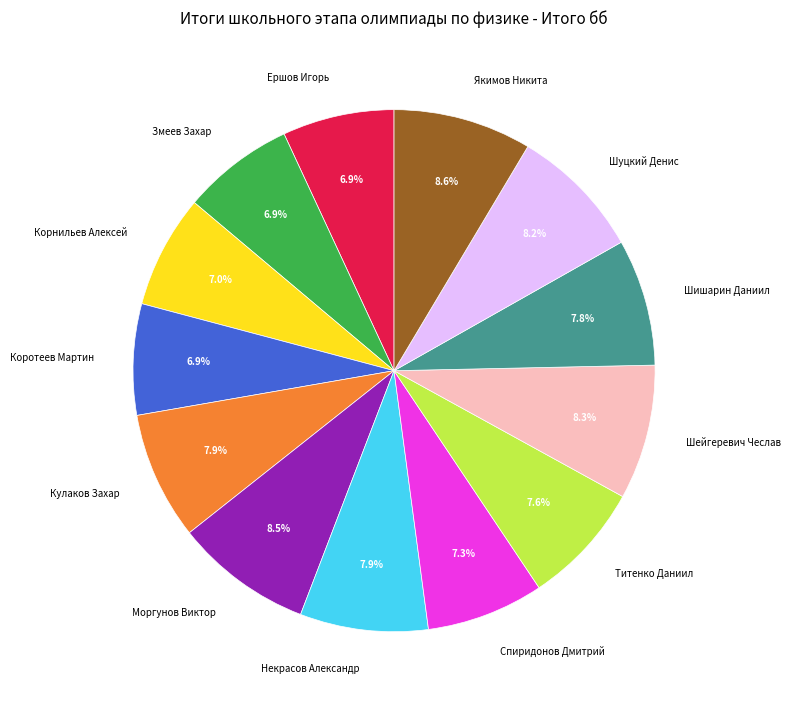

What percentage do Титенко Даниил and Моргунов Виктор together represent?

16.1%